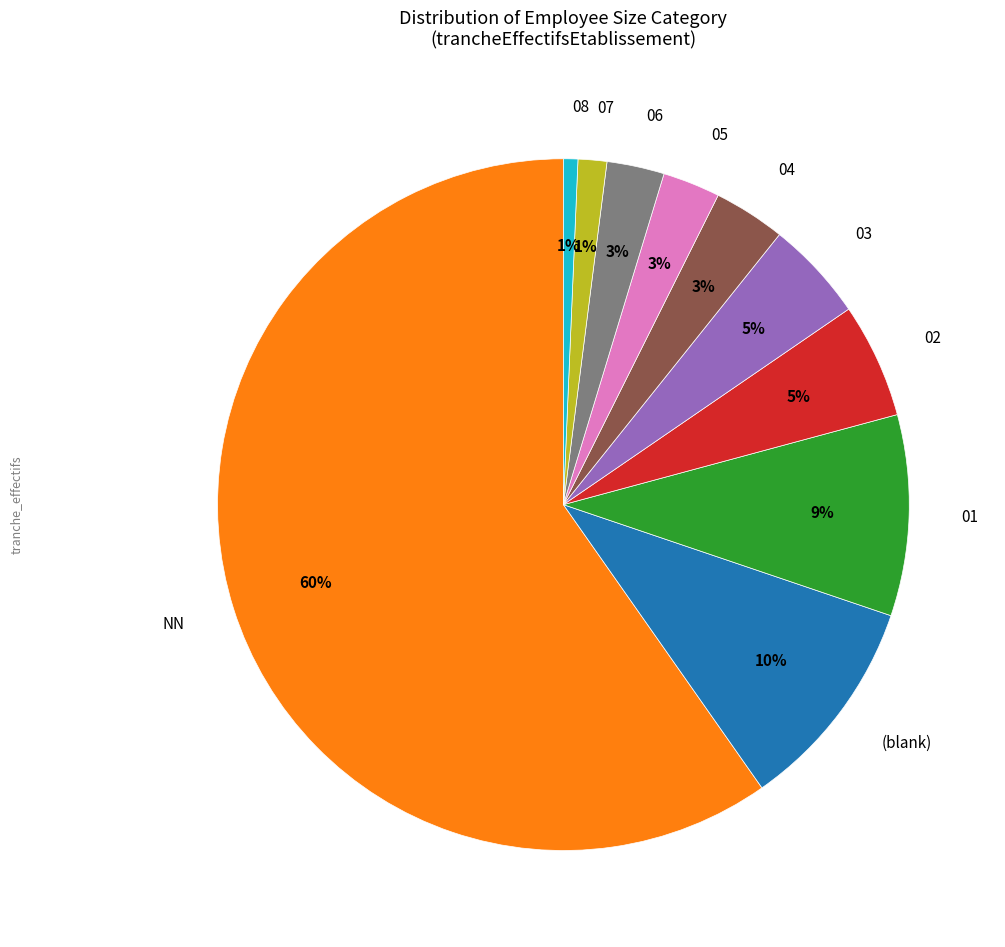

How many segments does this pie chart have?

10